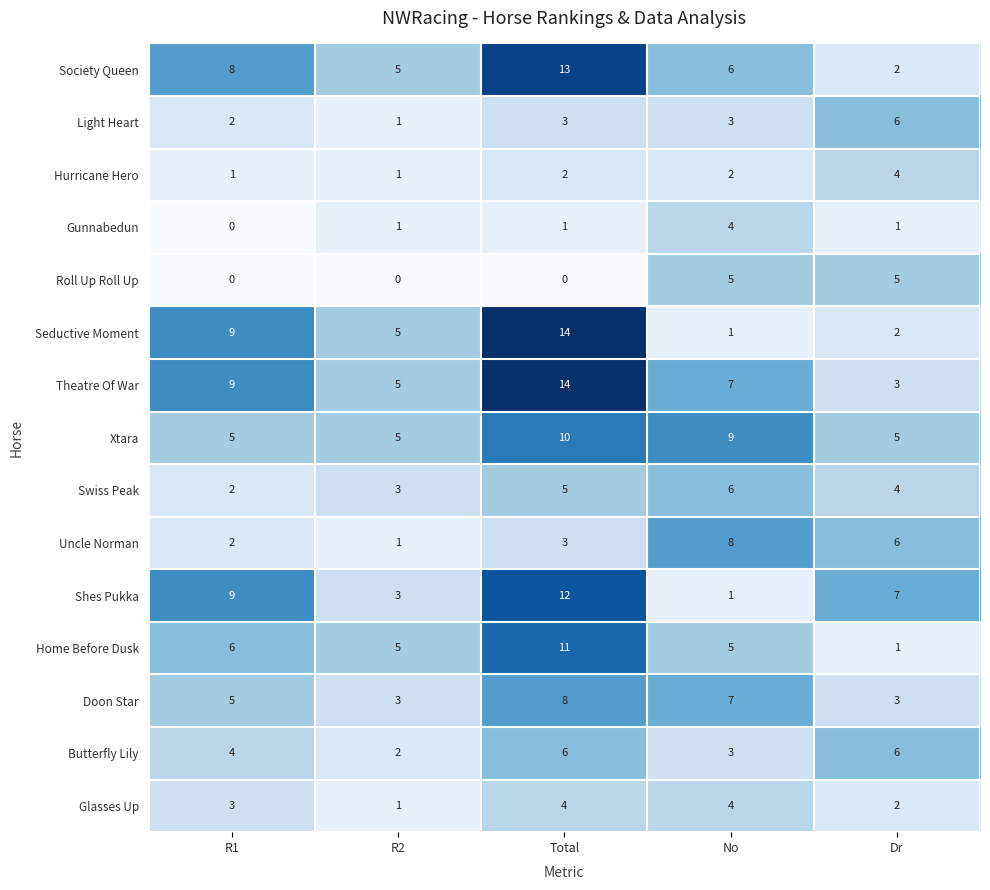

The value of Doon Star at No is 4. True or false?

False